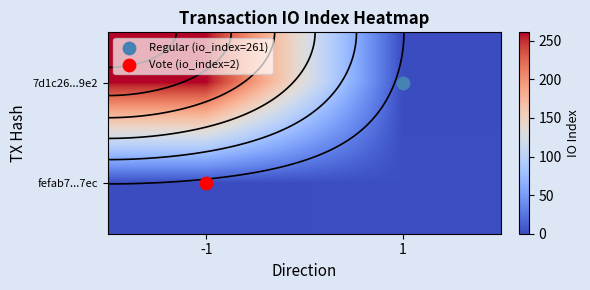

At which label is 7d1c26...9e2 closest to 130?

1